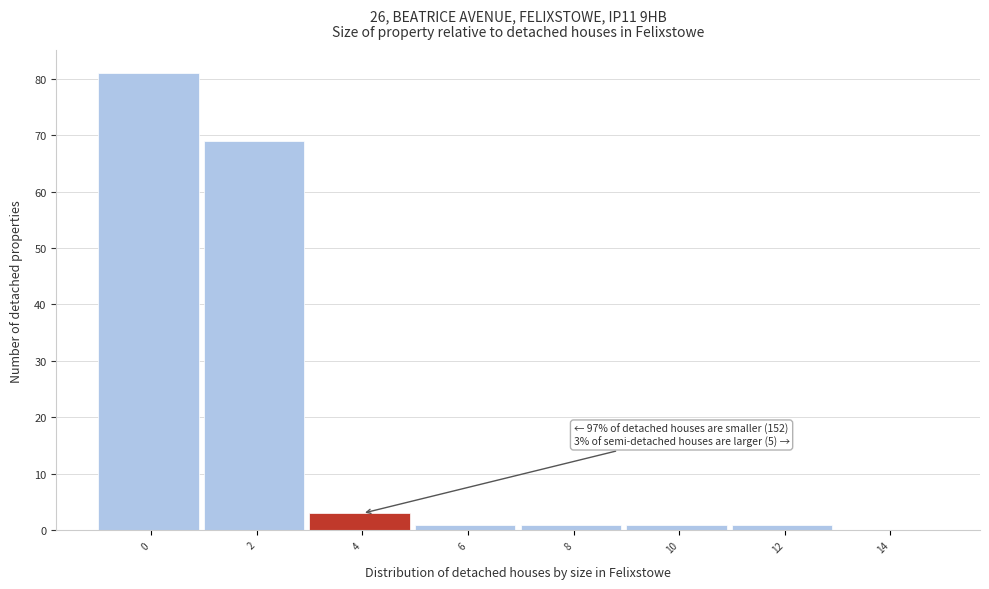

Reading left to right, what are all the values shown in this chart?

0=81	2=69	4=3	6=1	8=1	10=1	12=1	14=0